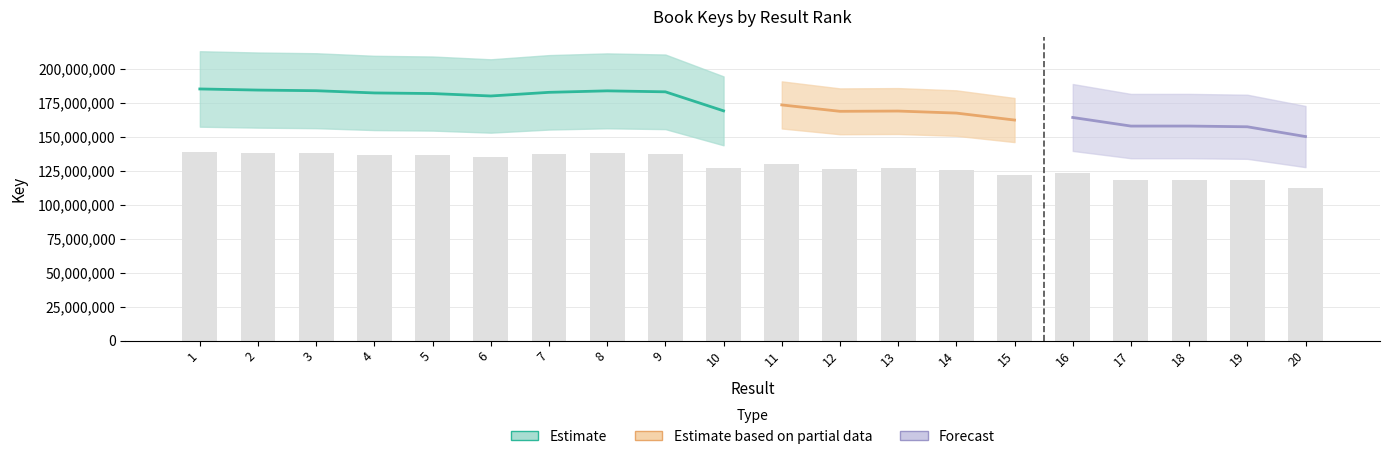

What is the difference between the second highest and second lowest values?

20279949.8